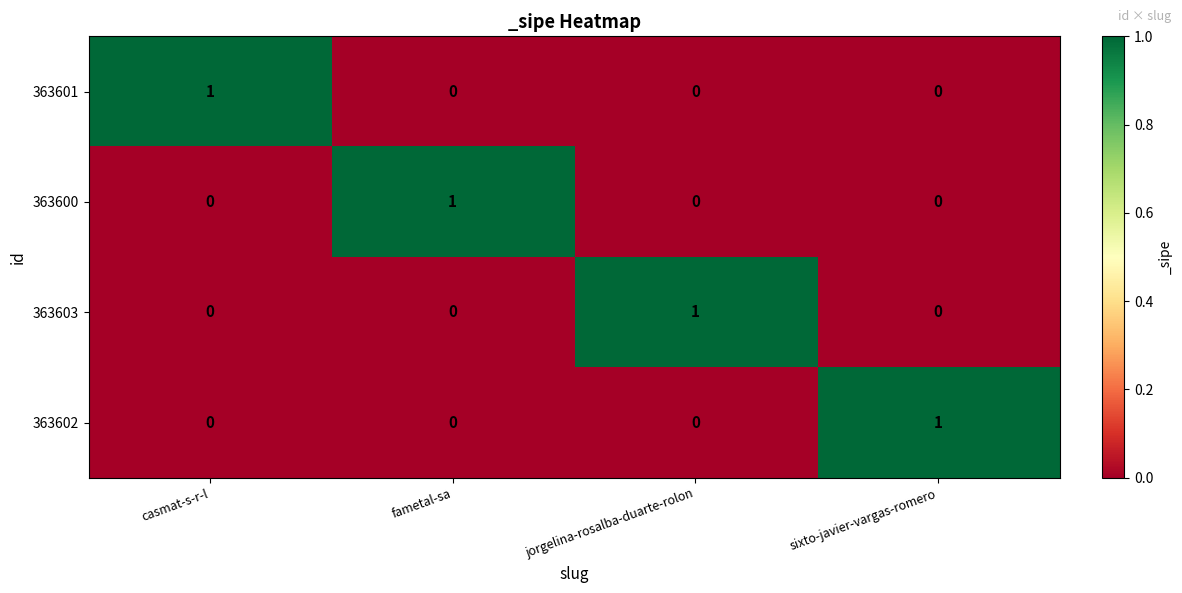

At how many categories does at least one series exceed 0?

4